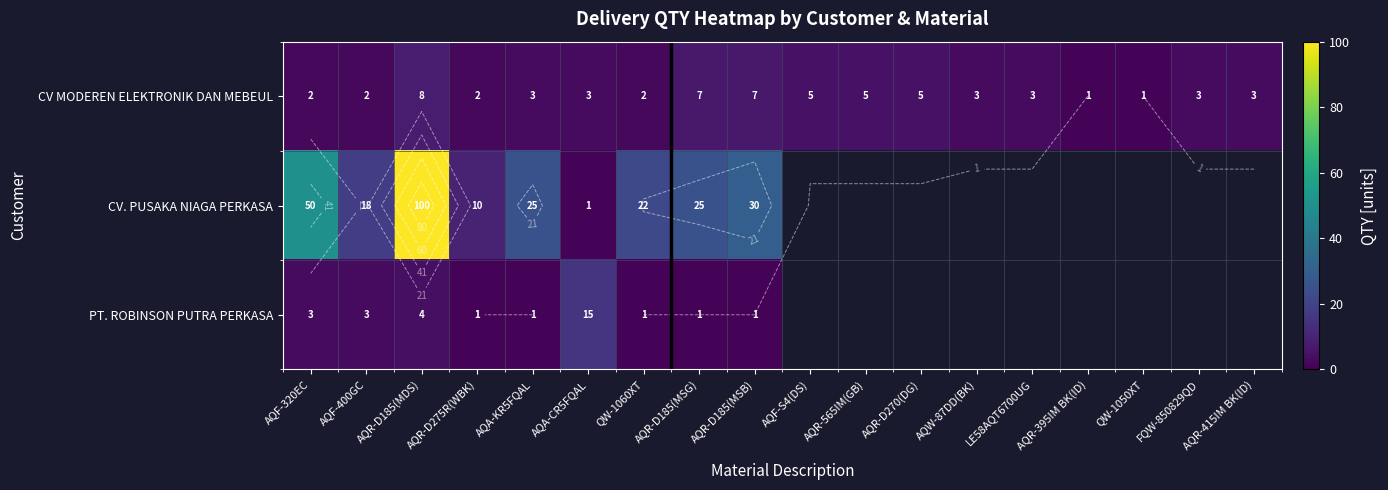

How many CV MODEREN ELEKTRONIK DAN MEBEUL values are between 2 and 5?

13